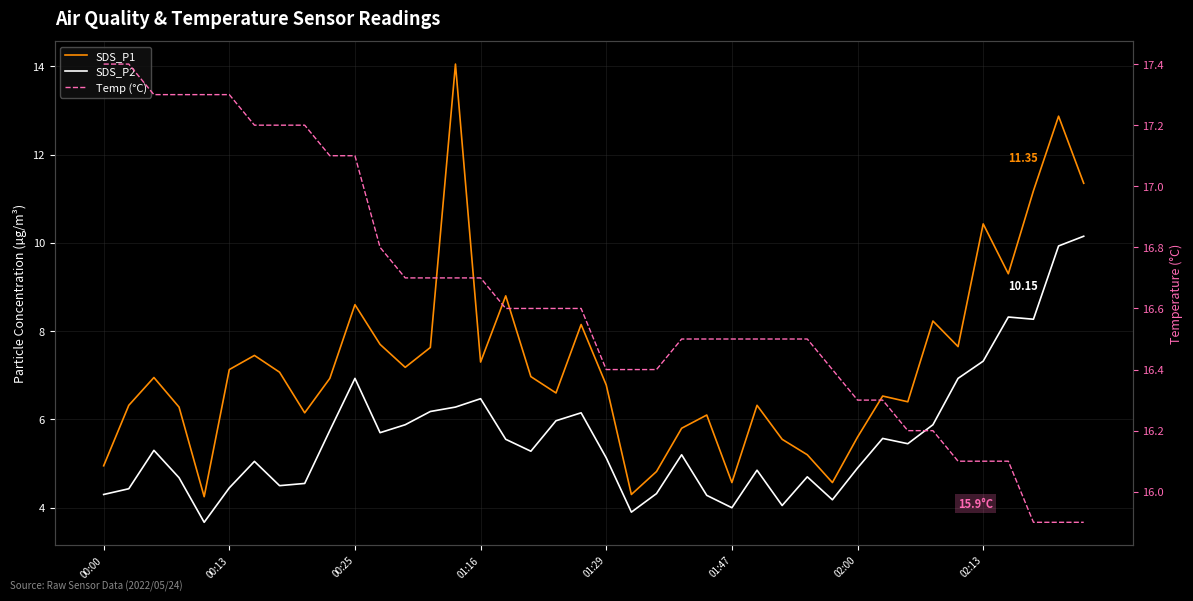

True or false: SDS_P2 and SDS_P1 cross at least once.

False